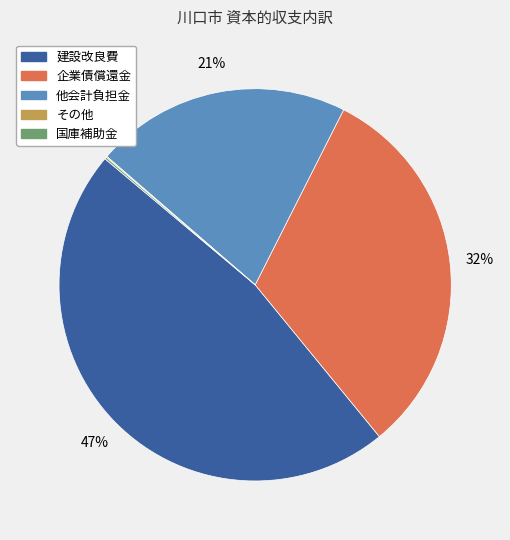

To the nearest percent, what is the average slice percentage?

20%